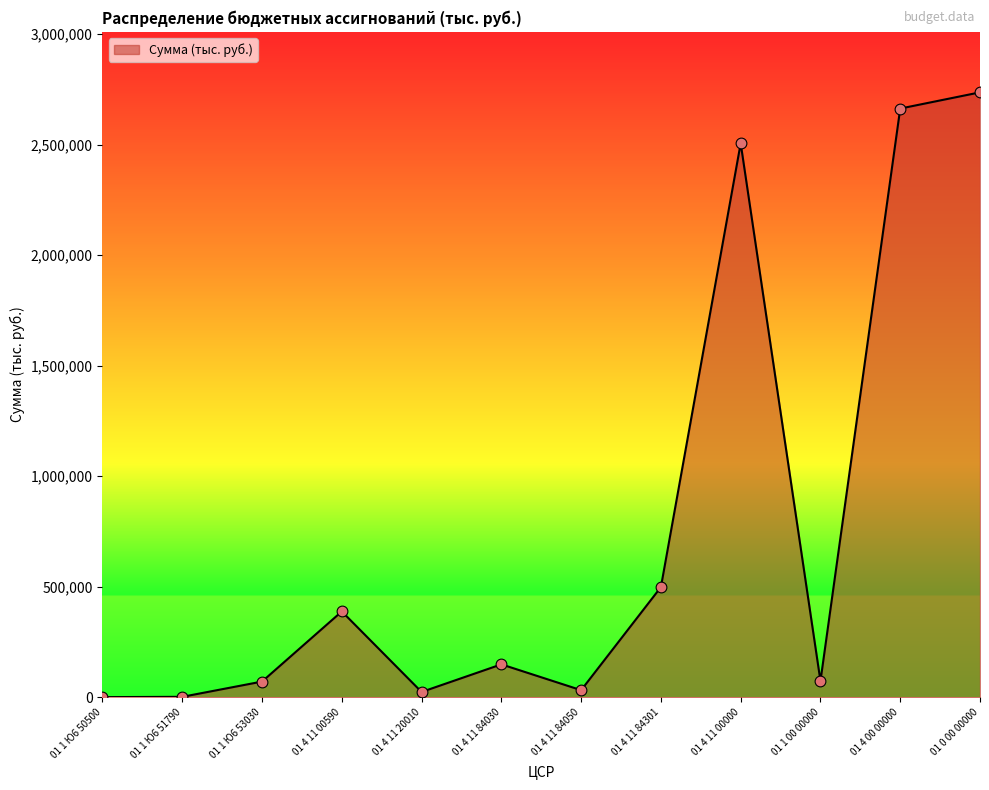

What is the change in value from 01 1 Ю6 51790 to 01 4 00 00000?

+2661107.9